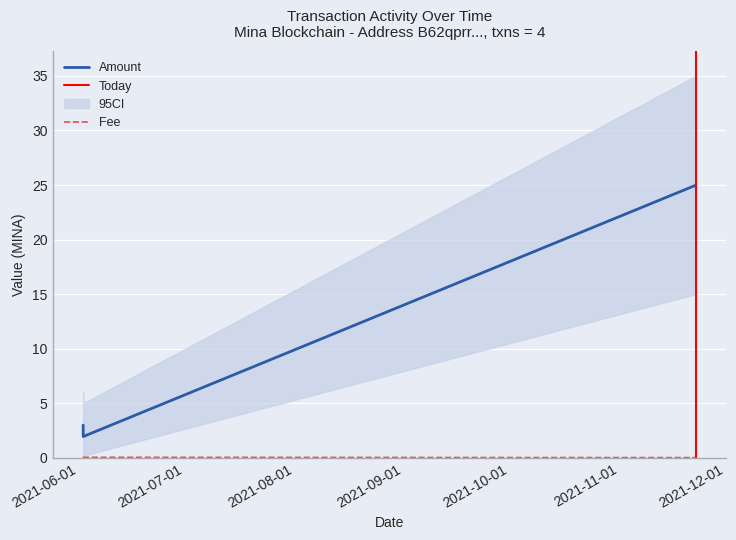

Reading left to right, list all the values displayed in this chart.

Amount: 2021-06-02 06:18:00=3.0	2021-06-02 06:36:00=1.9	2021-11-22 16:18:00=25.0	2021-11-22 16:42:00=24.9
Fee: 2021-06-02 06:18:00=0.0	2021-06-02 06:36:00=0.1	2021-11-22 16:18:00=0.0	2021-11-22 16:42:00=0.1